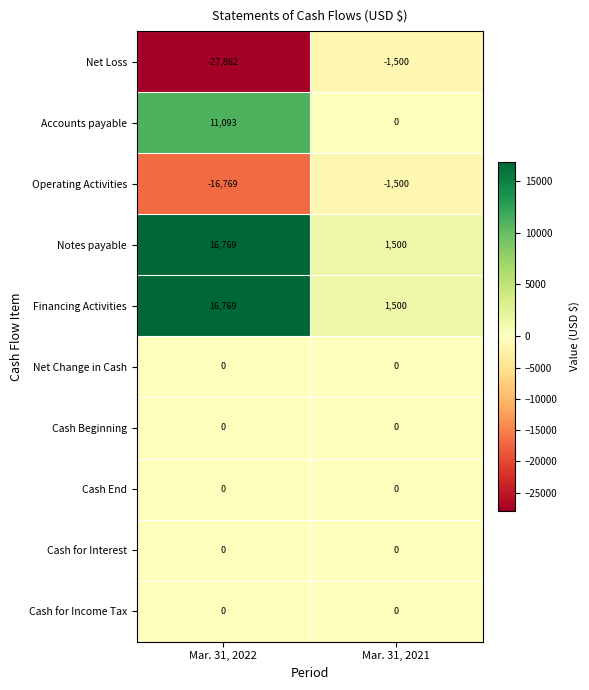

Where is Financing Activities nearest to the value 9134?

Mar. 31, 2021